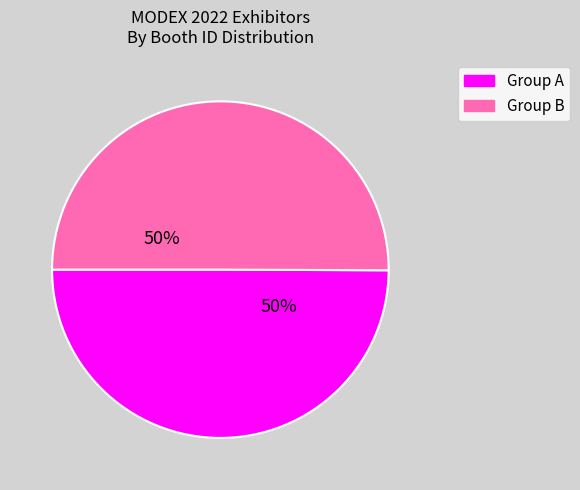

Count the number of slices in the pie.

2